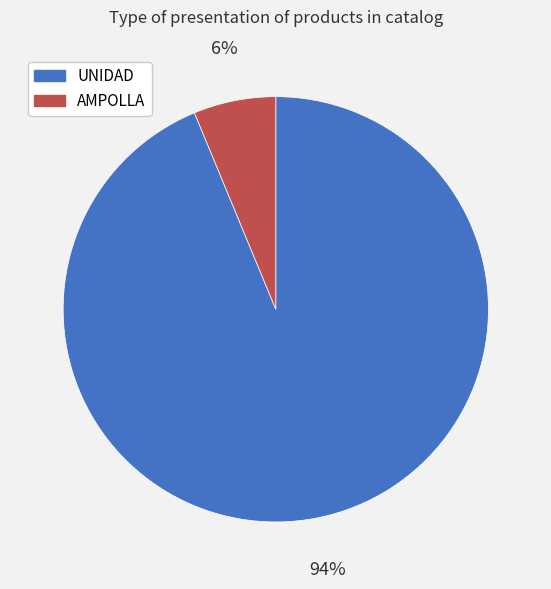

Count the number of slices in the pie.

2